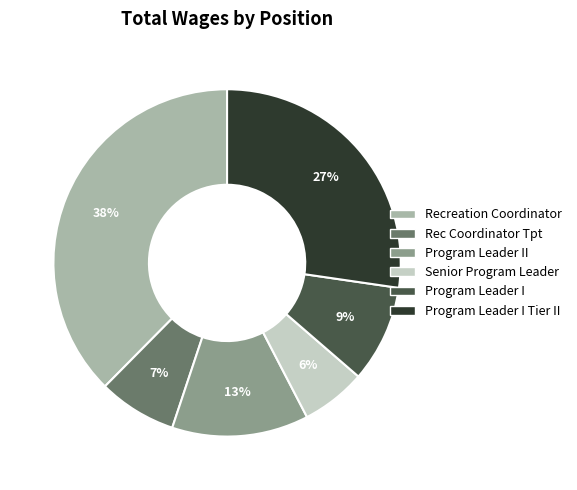

Is there a majority slice in this chart?

No